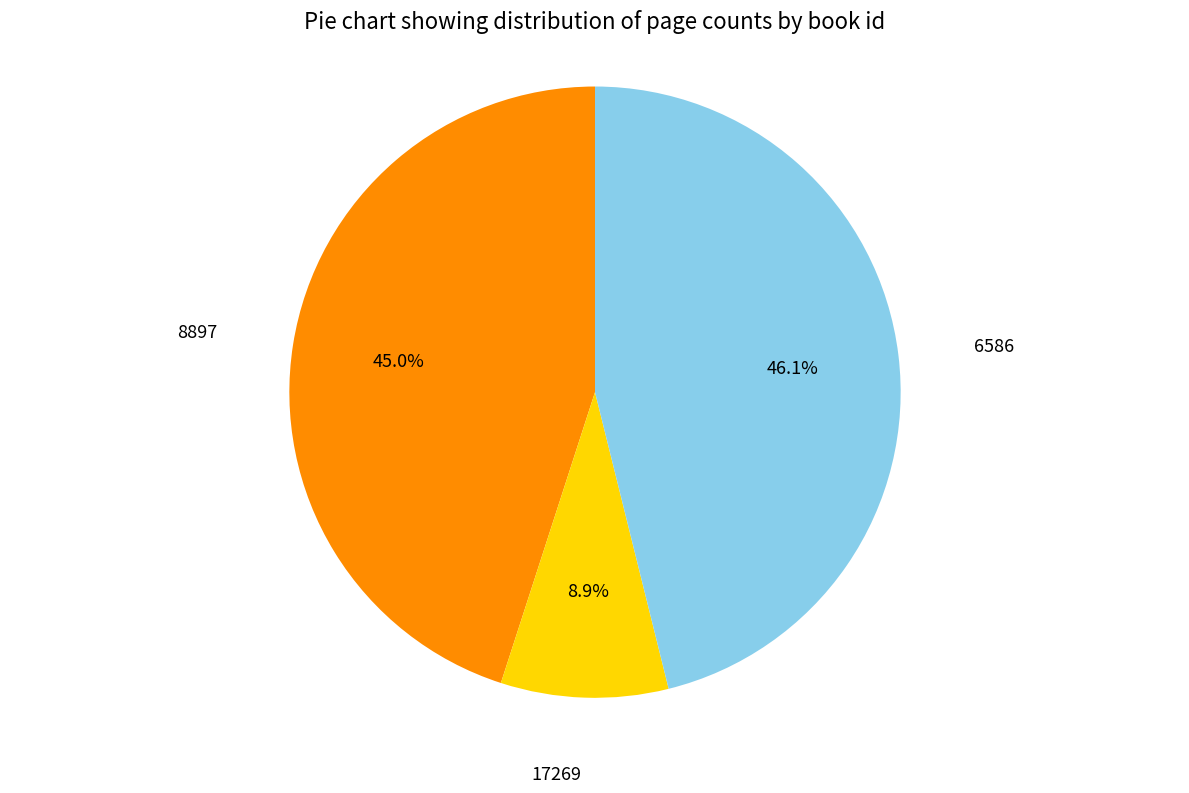

Which slice is the smallest?

17269